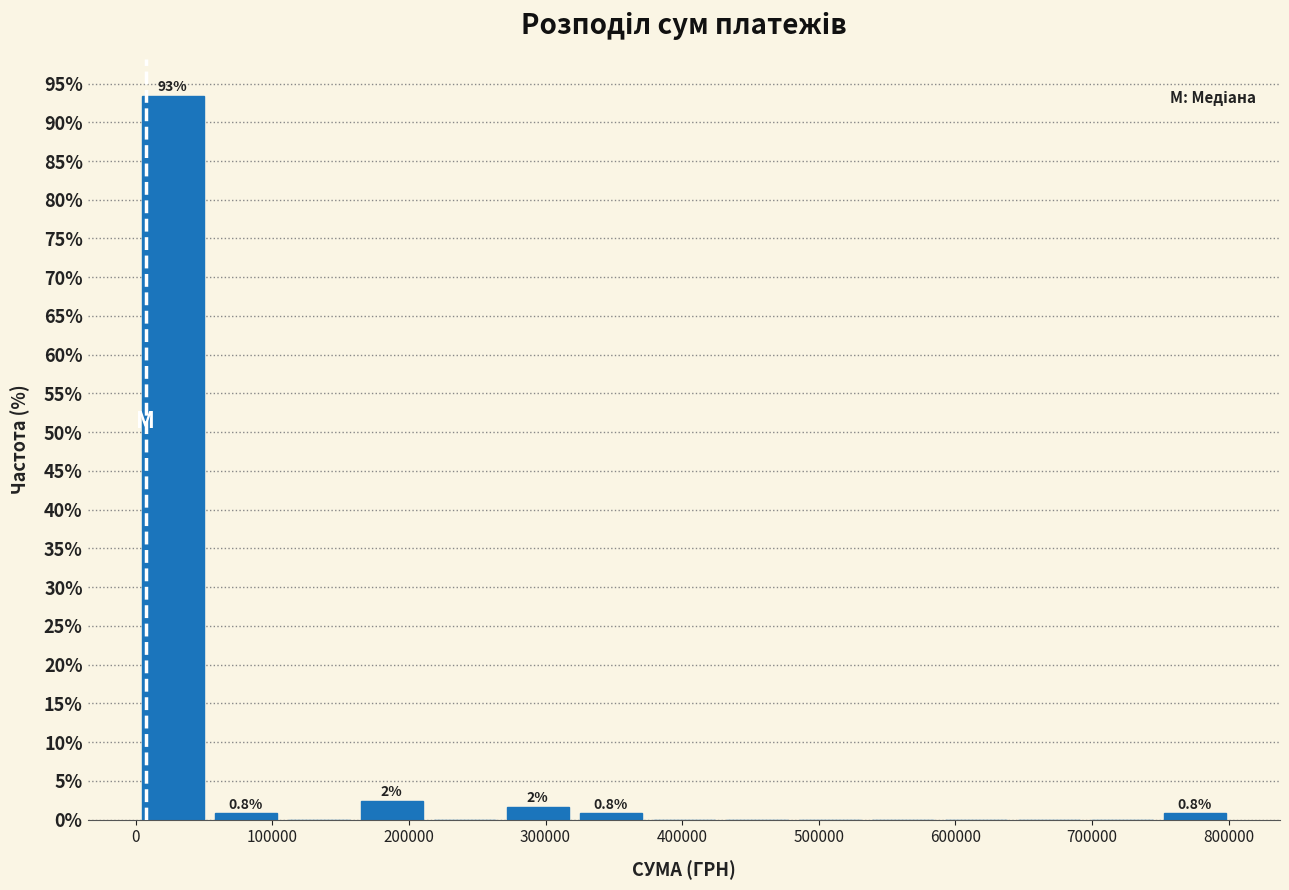

Over which range of the x-axis is the bar tallest?

0 to 50000